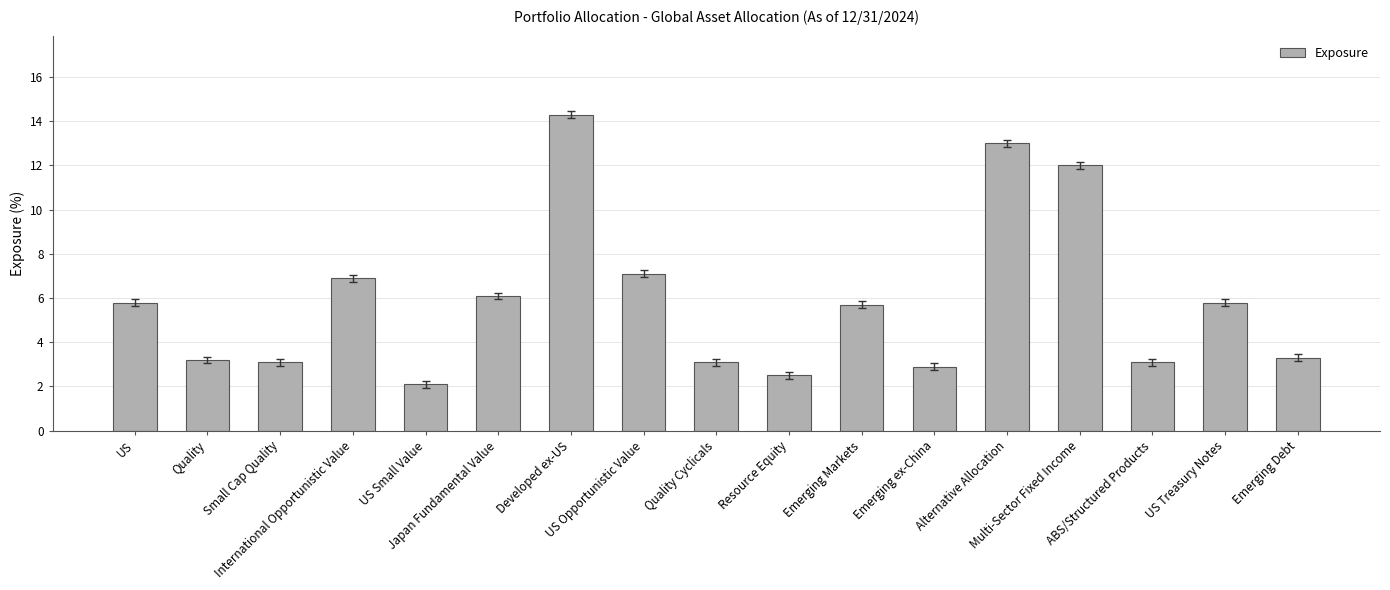

What is the difference between the maximum and minimum values?

12.2